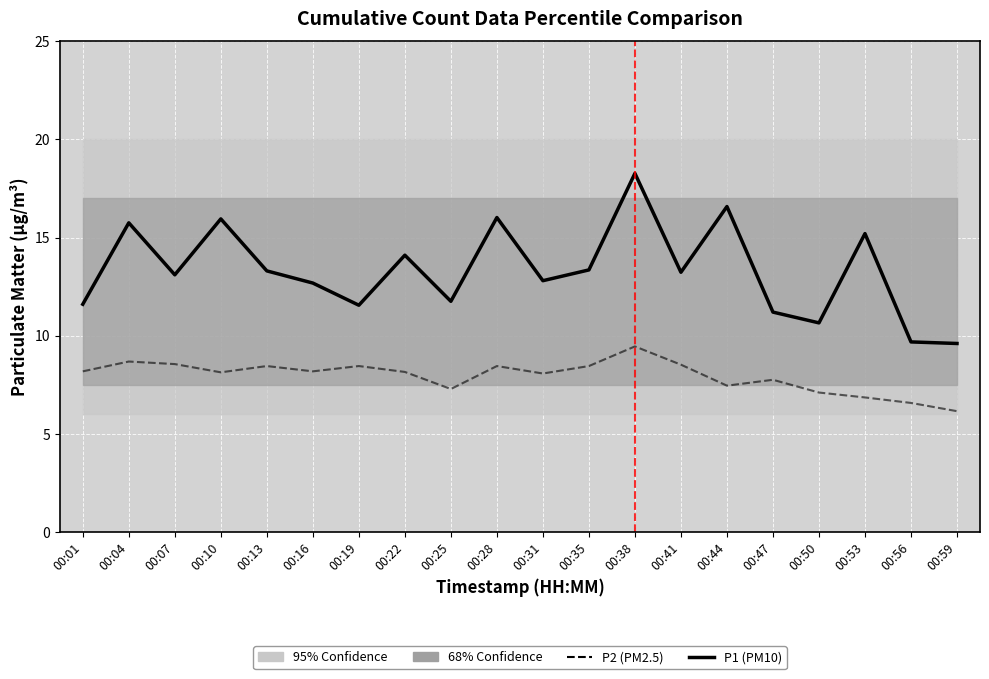

What is the greatest value displayed?

18.3